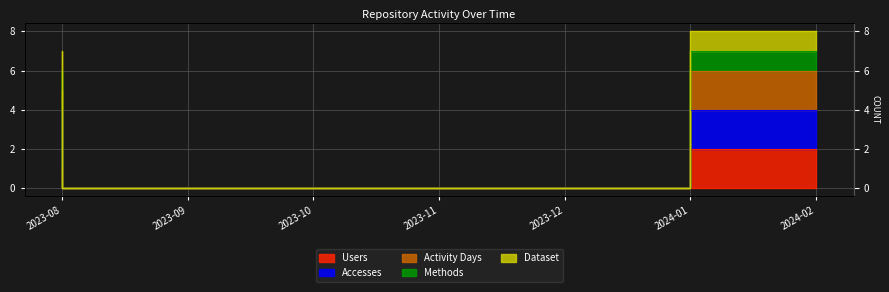

At how many categories does at least one series exceed 0?

2